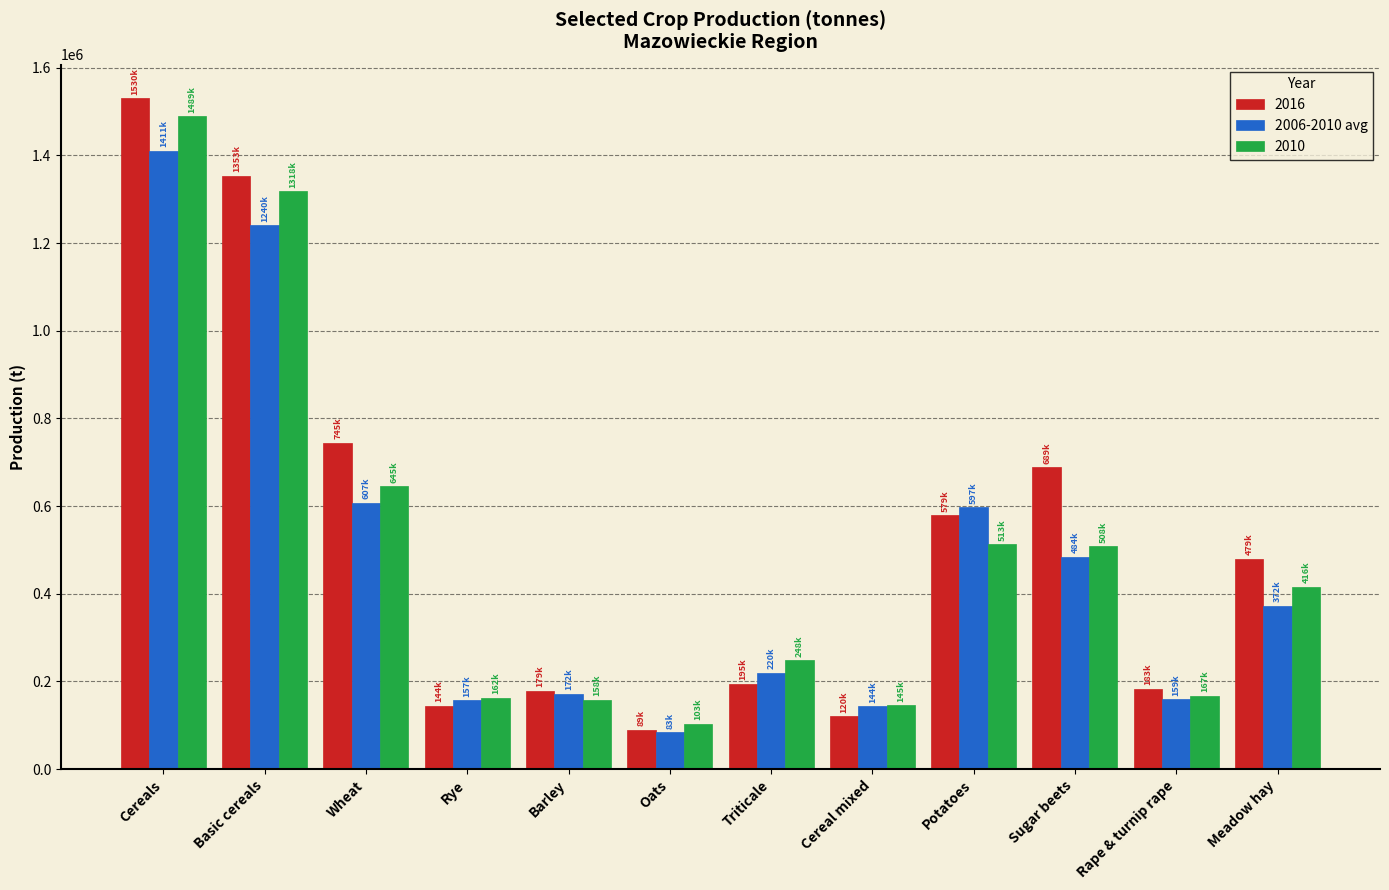

What is the spread (max minus min) of values at Oats?

19963